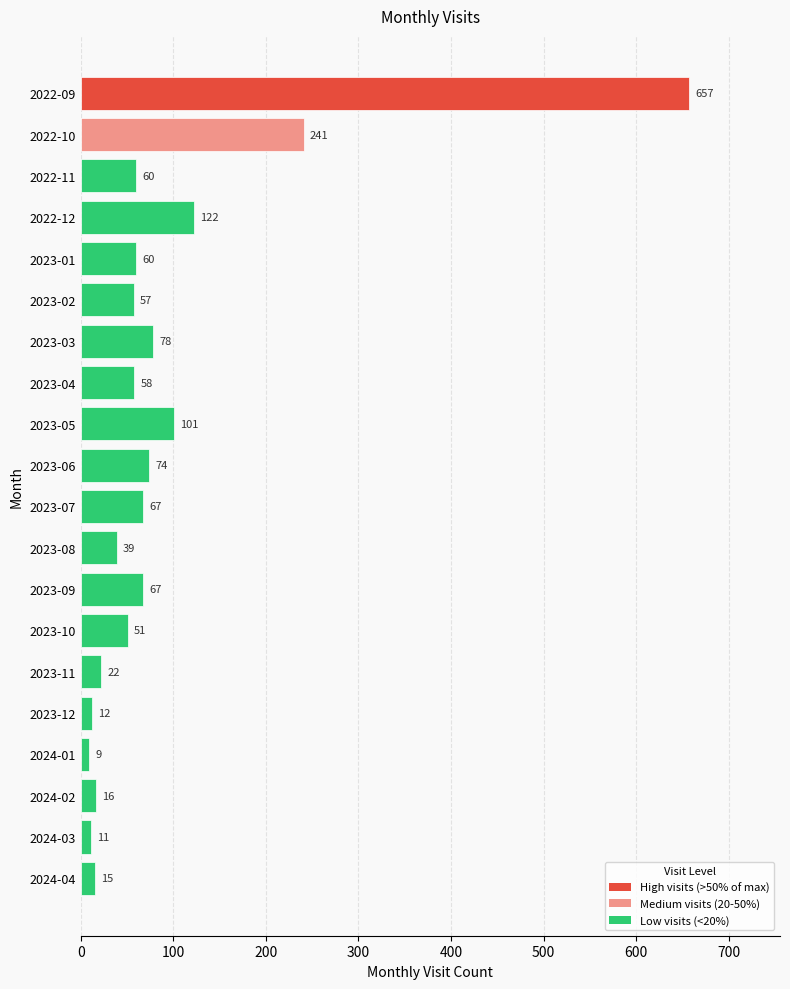

At which label is the value closest to 333?

2022-10